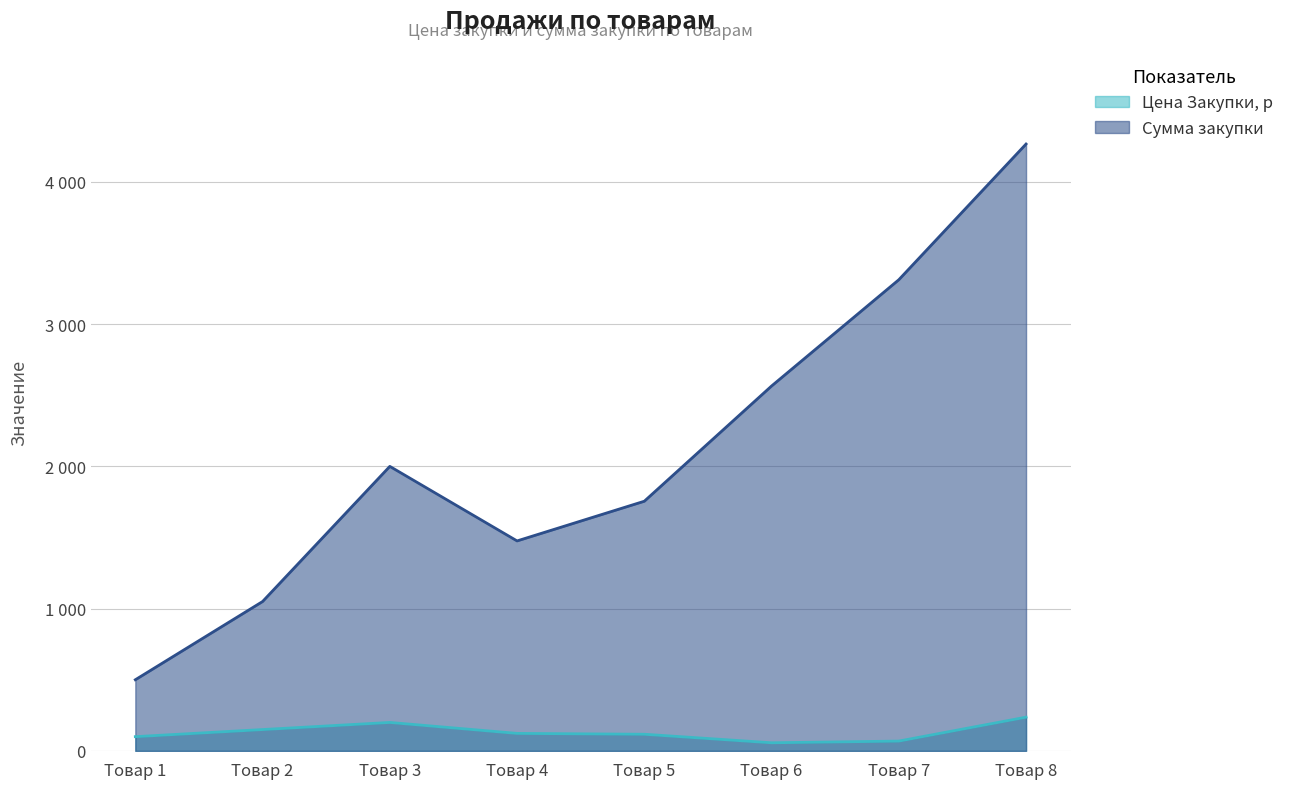

What is the difference between the maximum and minimum values in the Цена Закупки, р series?

180